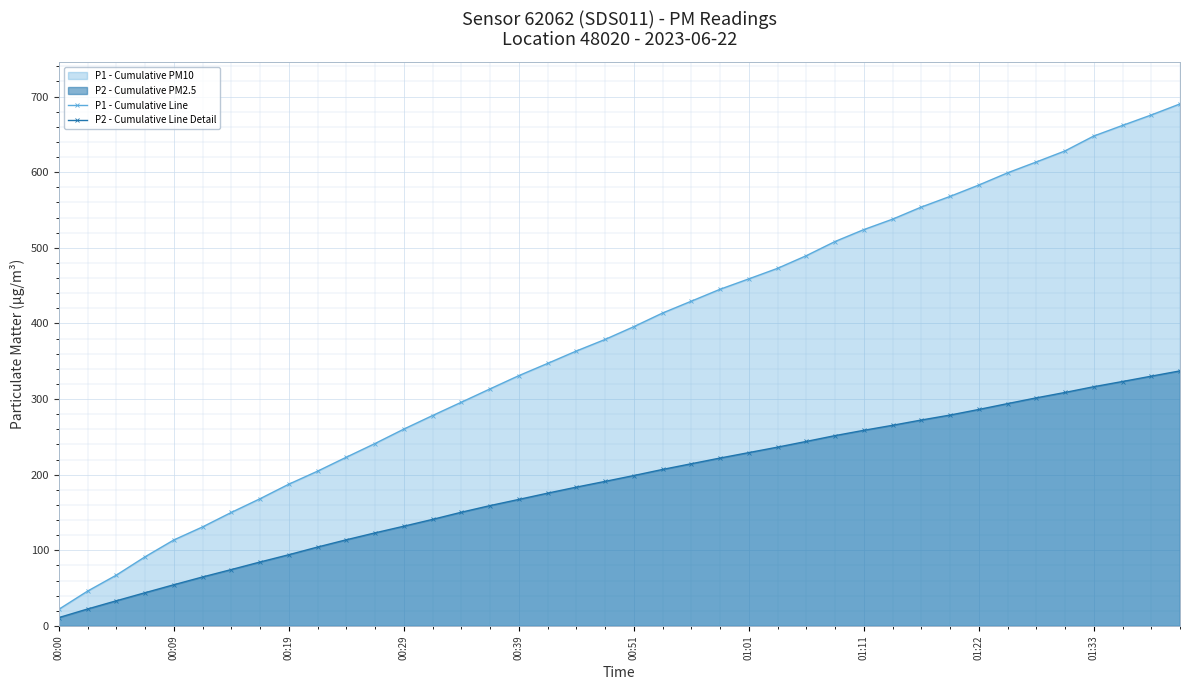

Where is P1 - Cumulative Line nearest to the value 356?

18